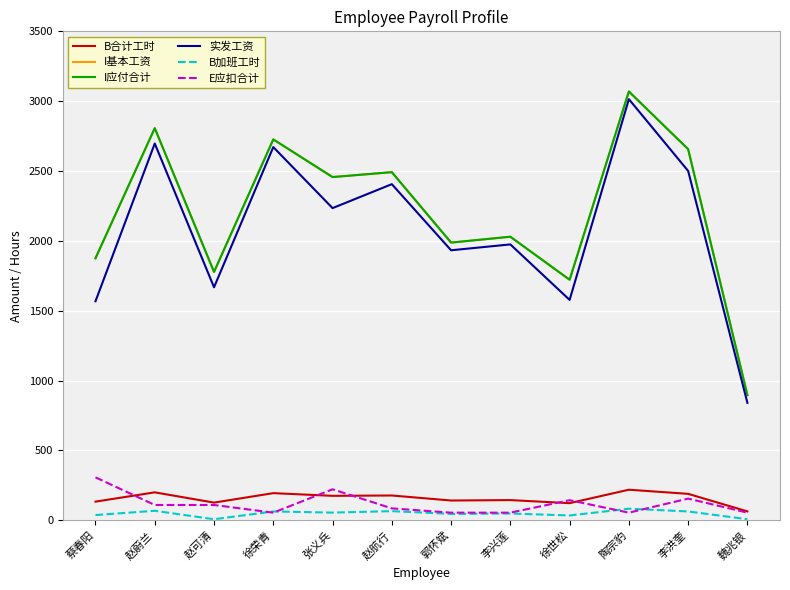

True or false: I基本工资 and B加班工时 intersect in this chart.

False